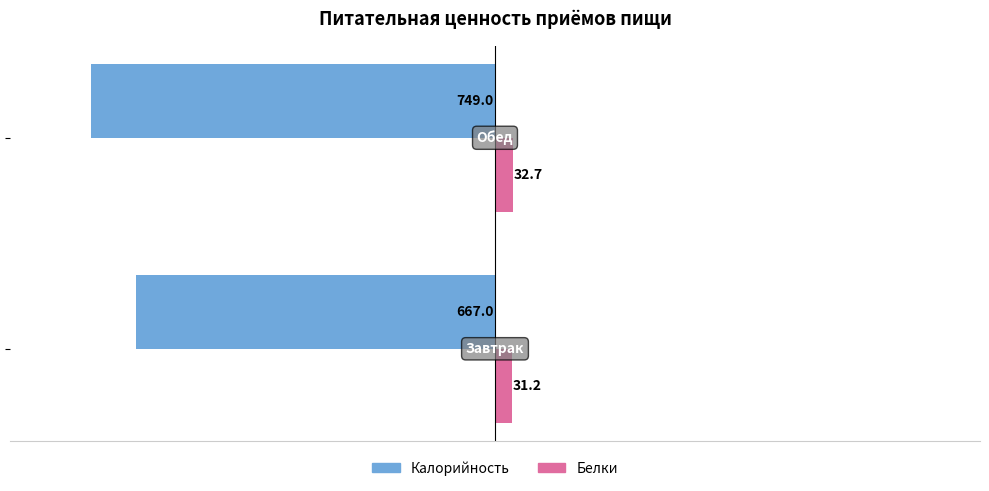

What is the maximum value for Белки?

32.7